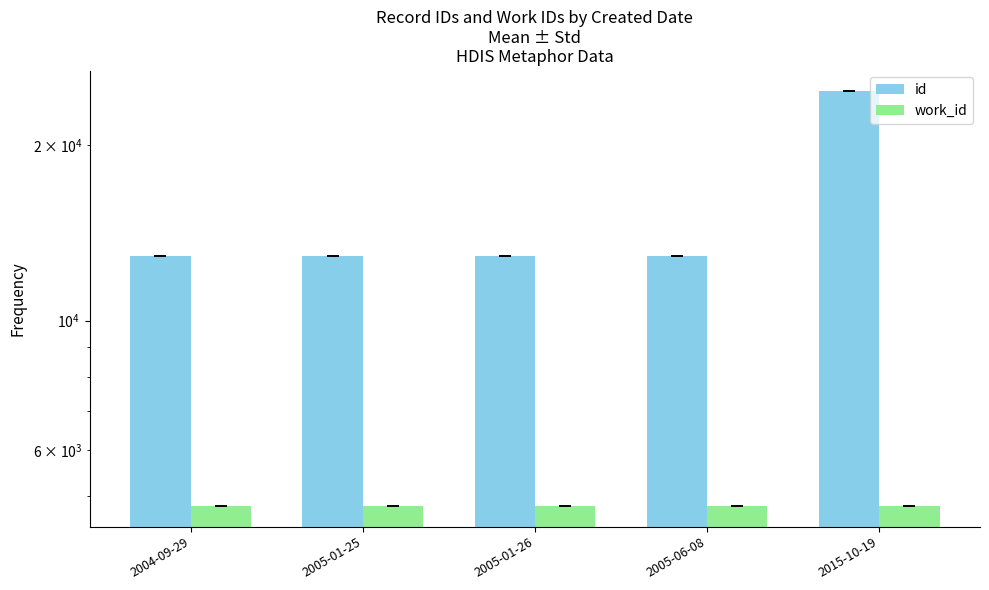

Between 2004-09-29 and 2015-10-19, which series saw the biggest shift?

id